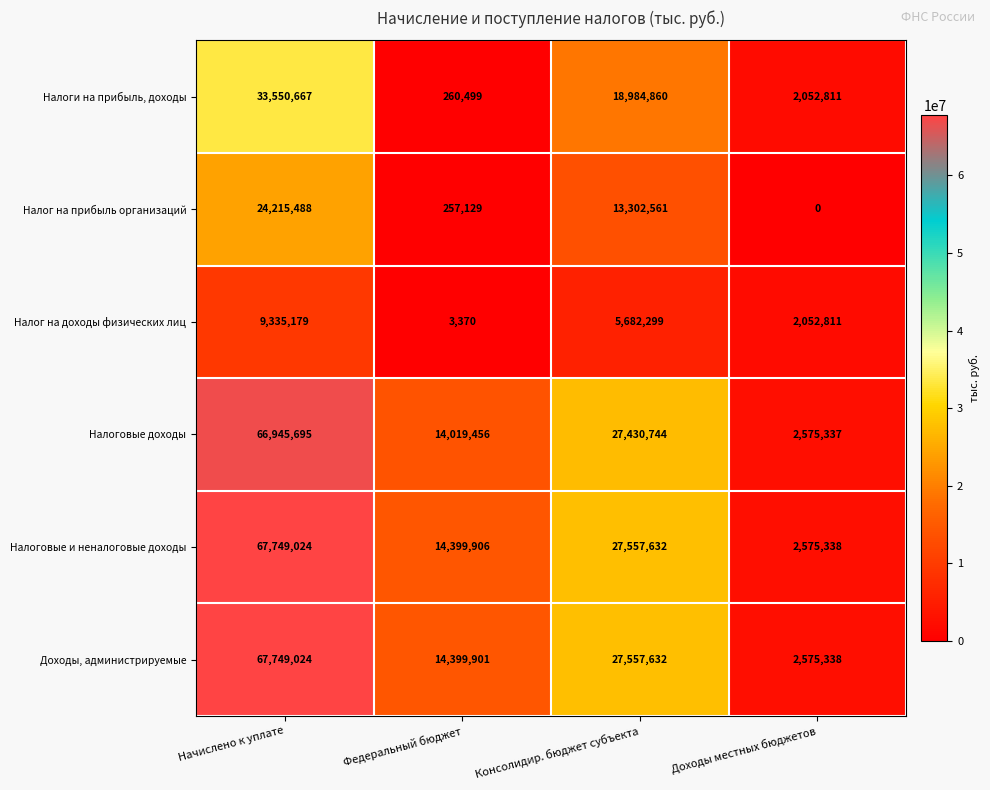

At which label does Налог на доходы физических лиц first exceed 5682299?

Начислено к уплате